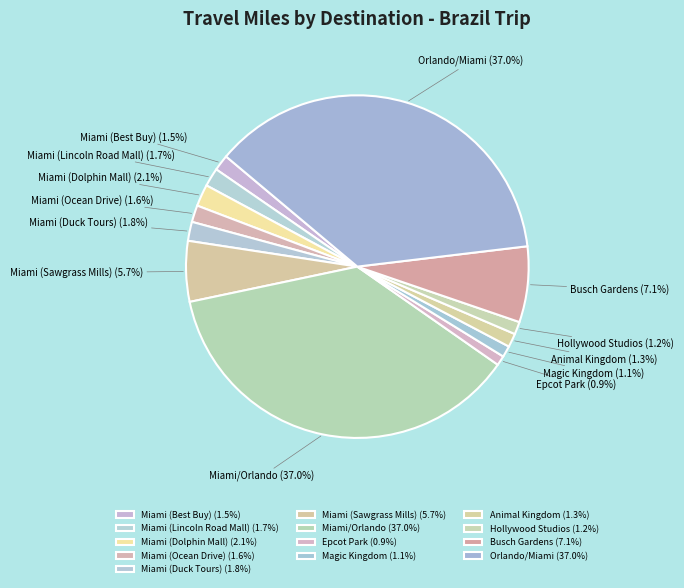

Approximately how many times larger is the value at Orlando/Miami (37.0%) compared to Busch Gardens (7.1%)?

5.2